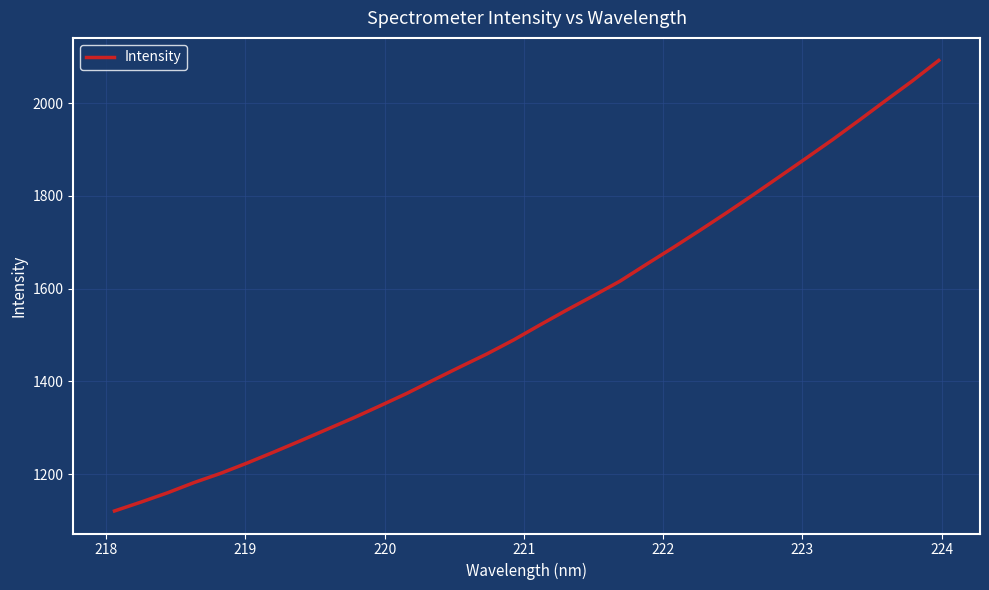

What is the smallest value displayed?

1120.6